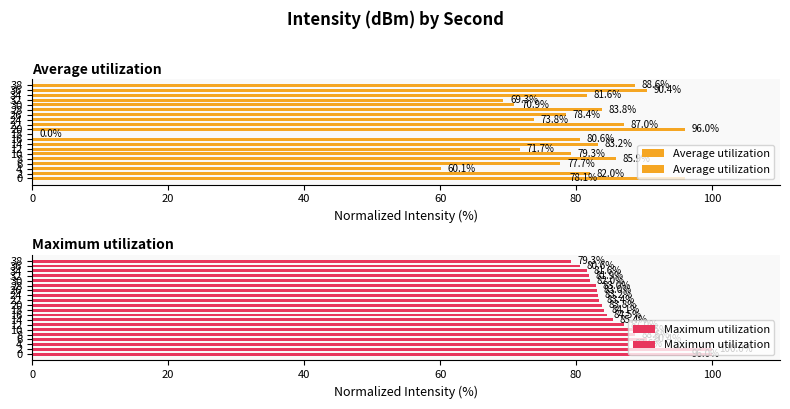

What is the sum of all Average utilization values?

1518.4